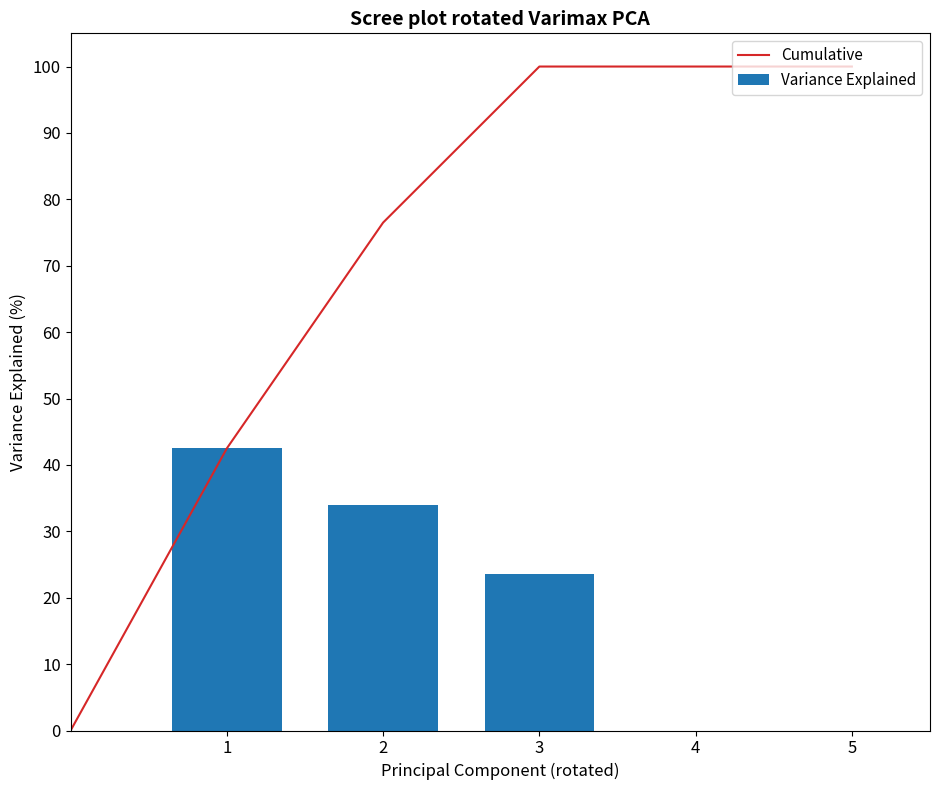

How many values are below 23?

2